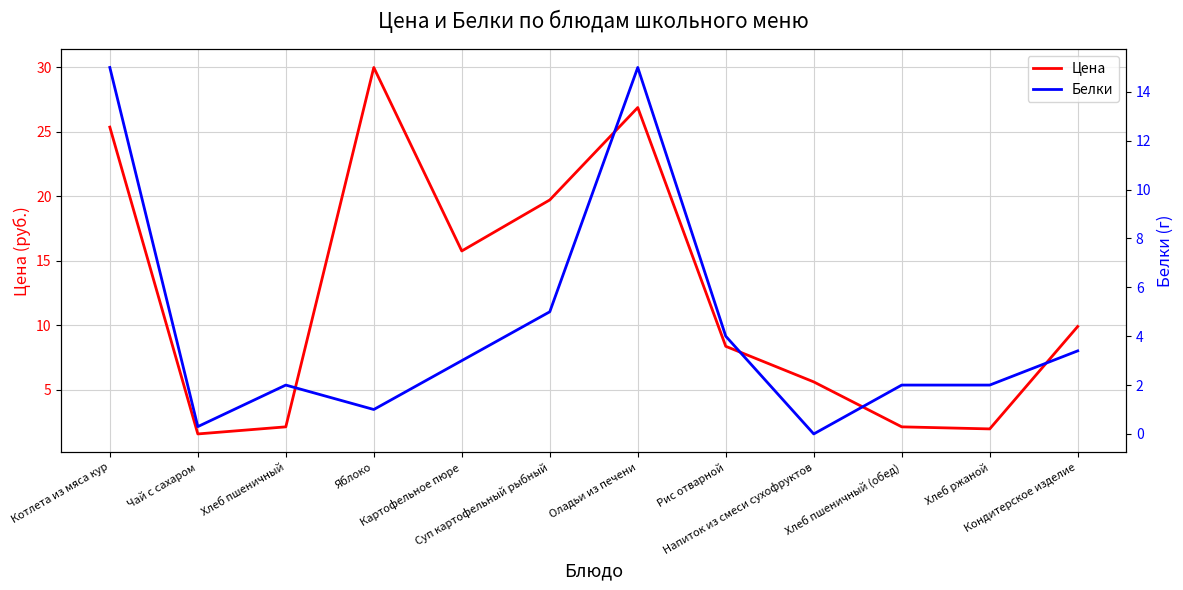

True or false: Белки has a value of 2.0 at Хлеб пшеничный (обед).

True